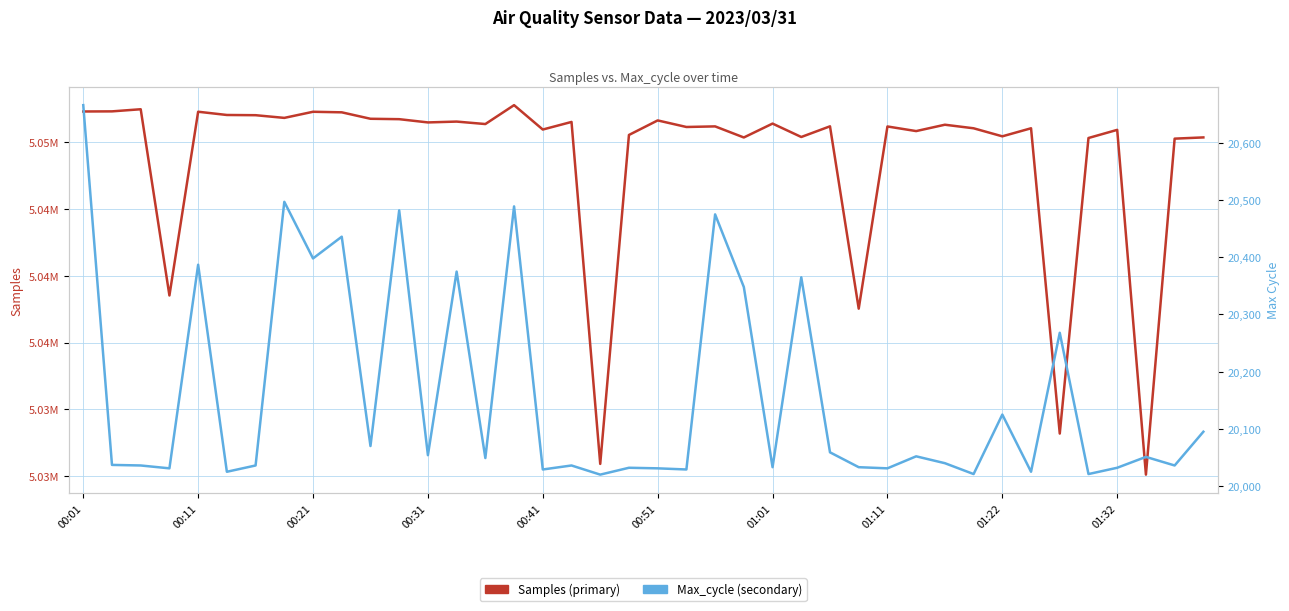

True or false: Samples has more than 1 points higher than both neighbors.

True